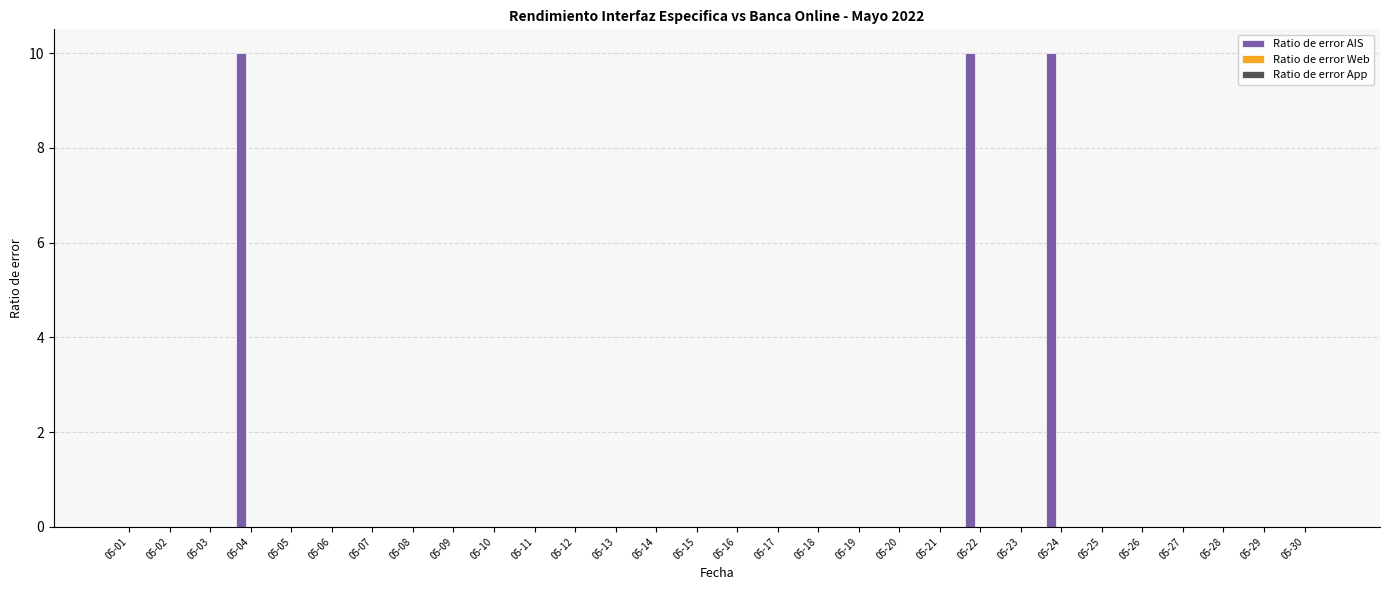

The value at 05-24 is 15. True or false?

False